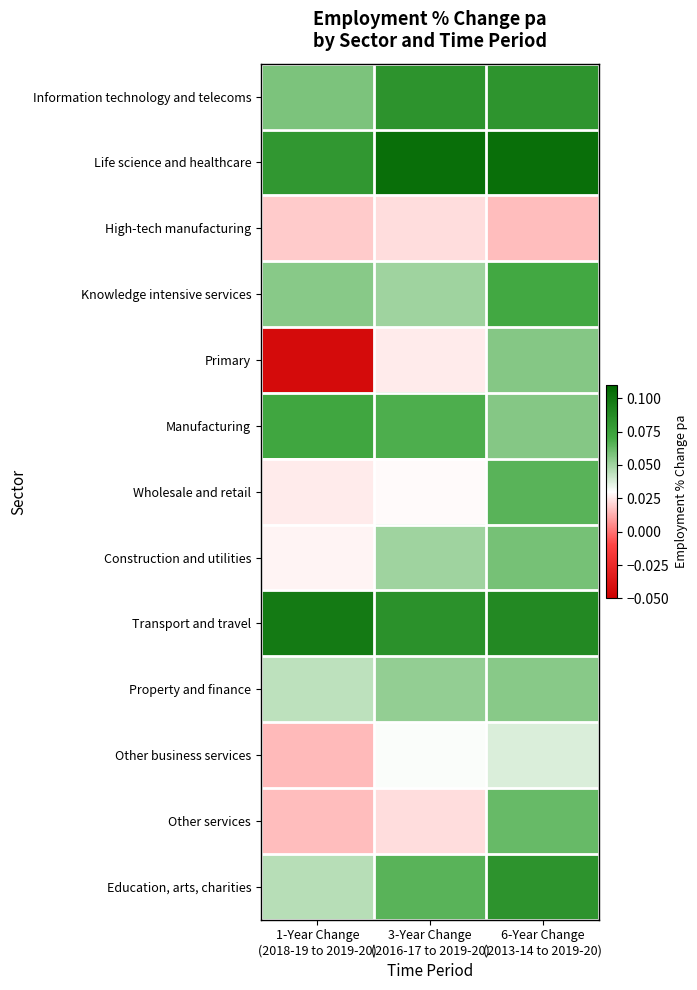

Rank the series by their maximum value, from highest to lowest.

Life science and healthcare, Transport and travel, Information technology and telecoms, Education, arts, charities, Manufacturing, Knowledge intensive services, Wholesale and retail, Other services, Construction and utilities, Primary, Property and finance, Other business services, High-tech manufacturing